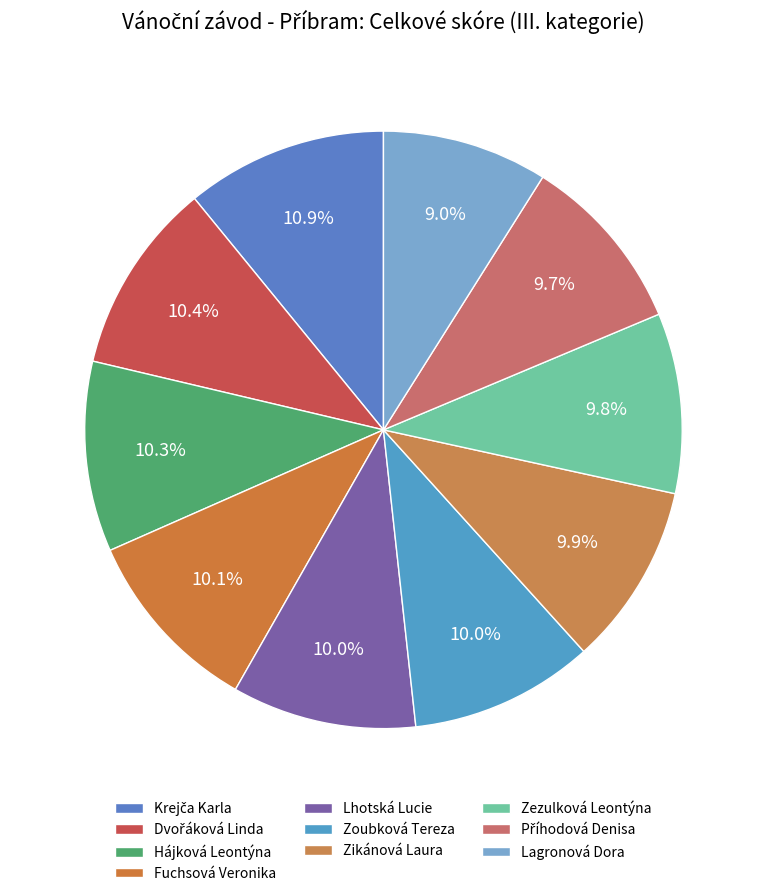

Does Zezulková Leontýna represent more than half of the total?

No